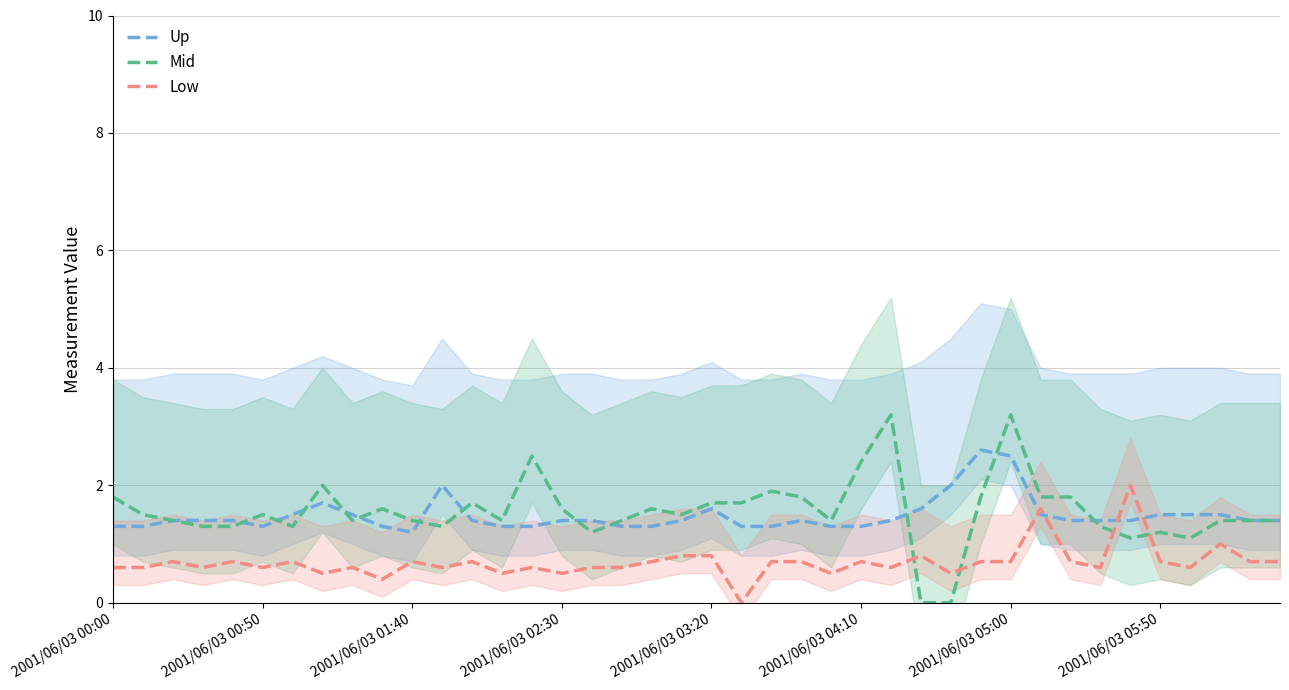

At which label does Up reach its minimum?

2001/06/03 01:40